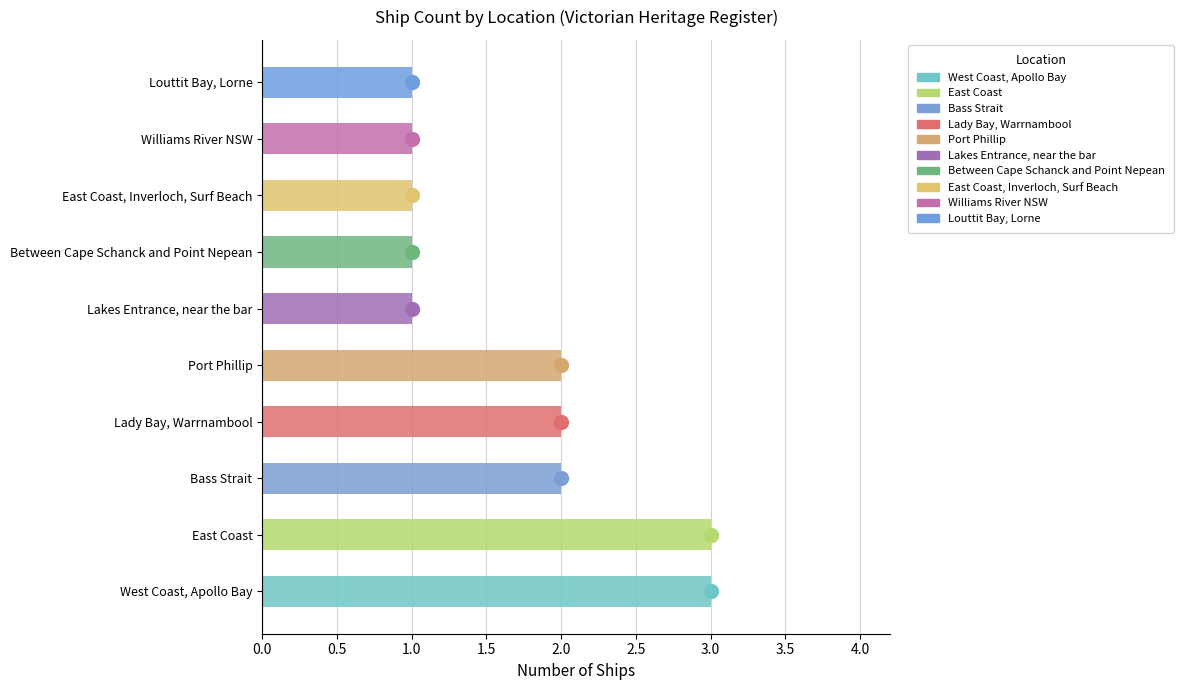

Reading top to bottom, list all the values displayed in this chart.

Louttit Bay, Lorne=1	Williams River NSW=1	East Coast, Inverloch, Surf Beach=1	Between Cape Schanck and Point Nepean=1	Lakes Entrance, near the bar=1	Port Phillip=2	Lady Bay, Warrnambool=2	Bass Strait=2	East Coast=3	West Coast, Apollo Bay=3